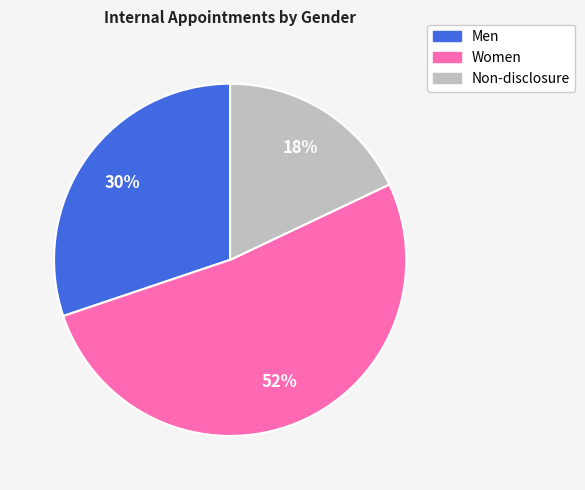

Is there a majority slice in this chart?

Yes